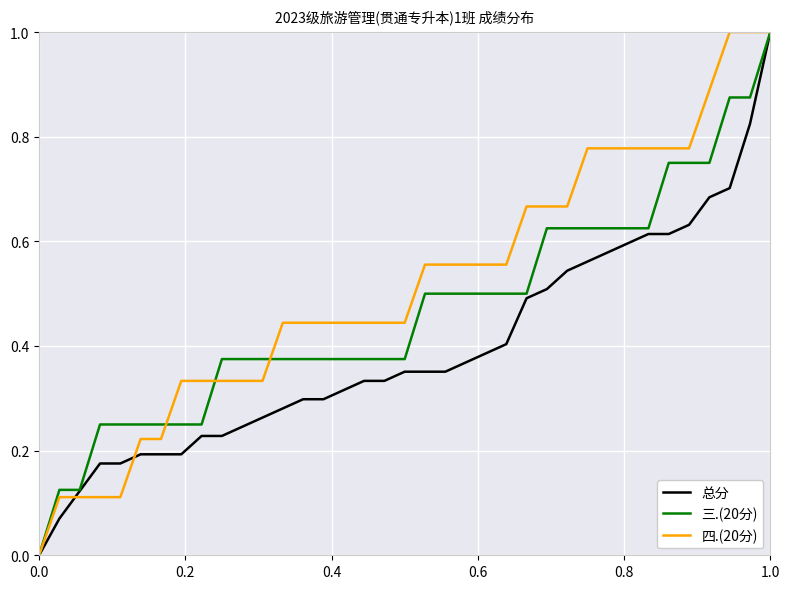

Rank the series by their average value, from lowest to highest.

总分, 三.(20分), 四.(20分)